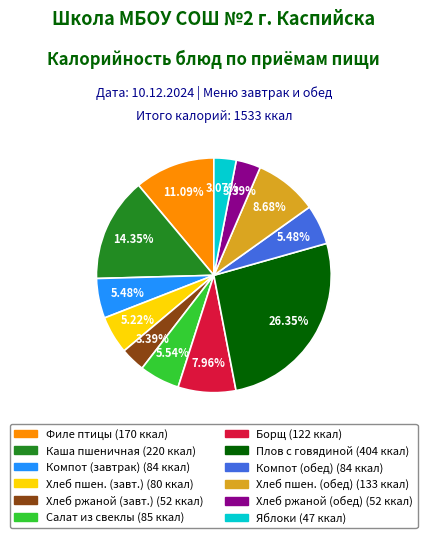

Is there any slice that represents more than half of the pie?

No